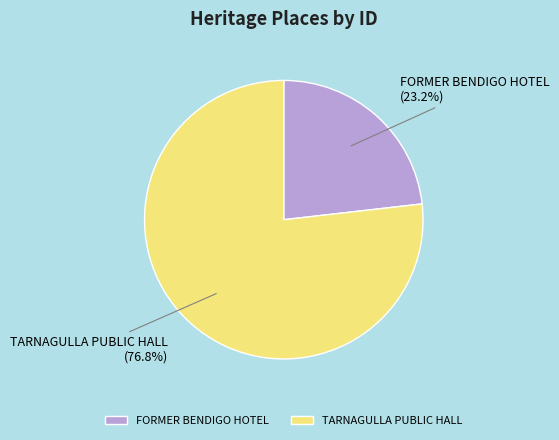

How many segments does this pie chart have?

2